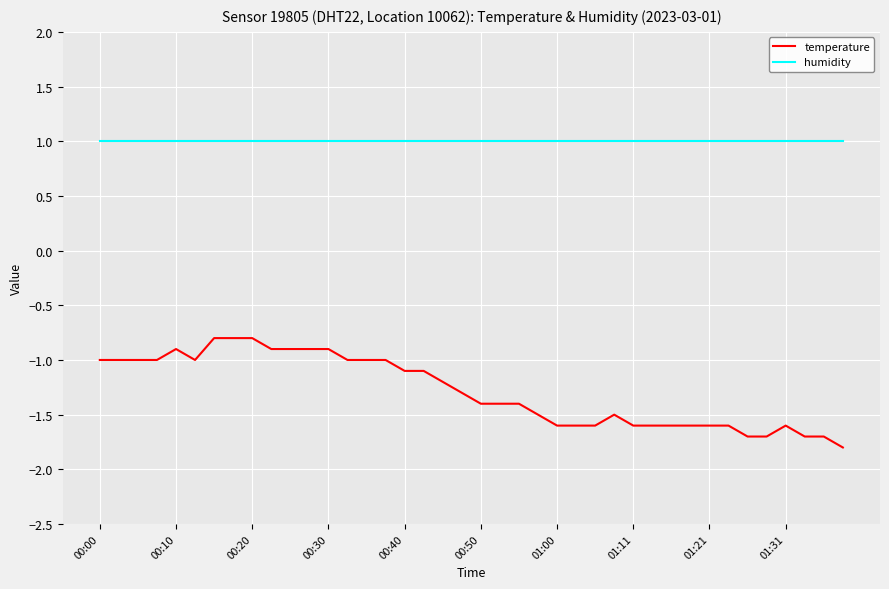

Which series has the largest total across all categories?

humidity